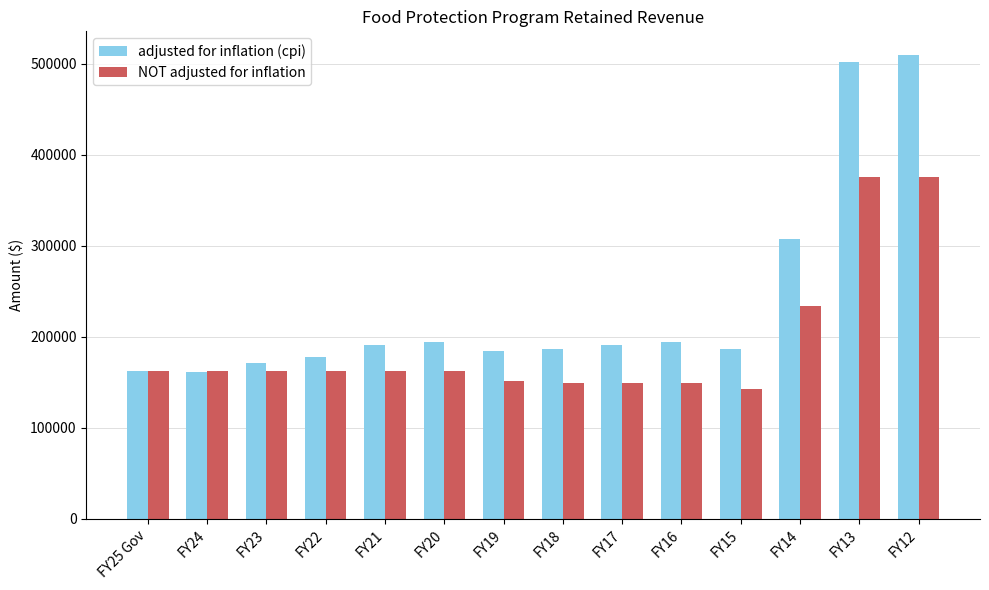

At which label is NOT adjusted for inflation closest to 258853?

FY14